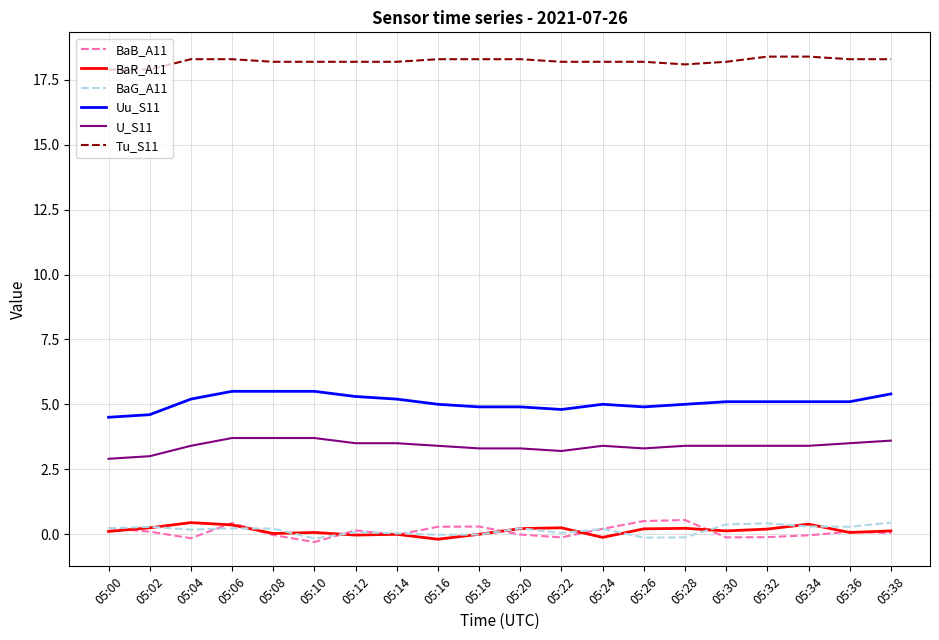

How many lines are shown in the chart?

6